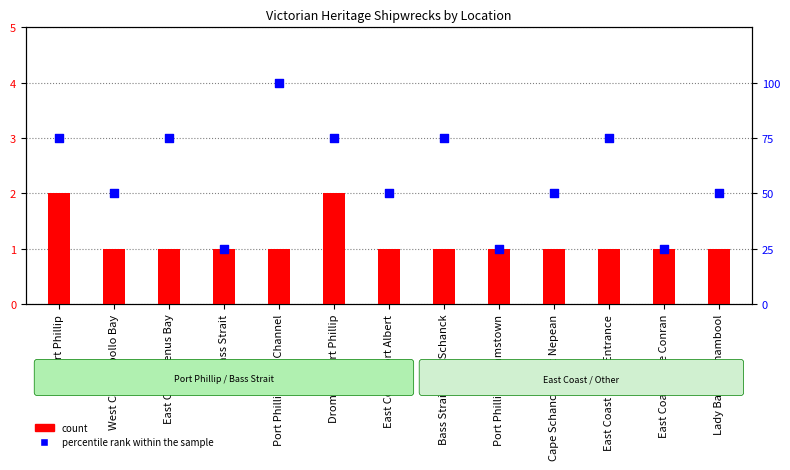

At which category is the sum across all series the highest?

Port Phillip Lime Channel